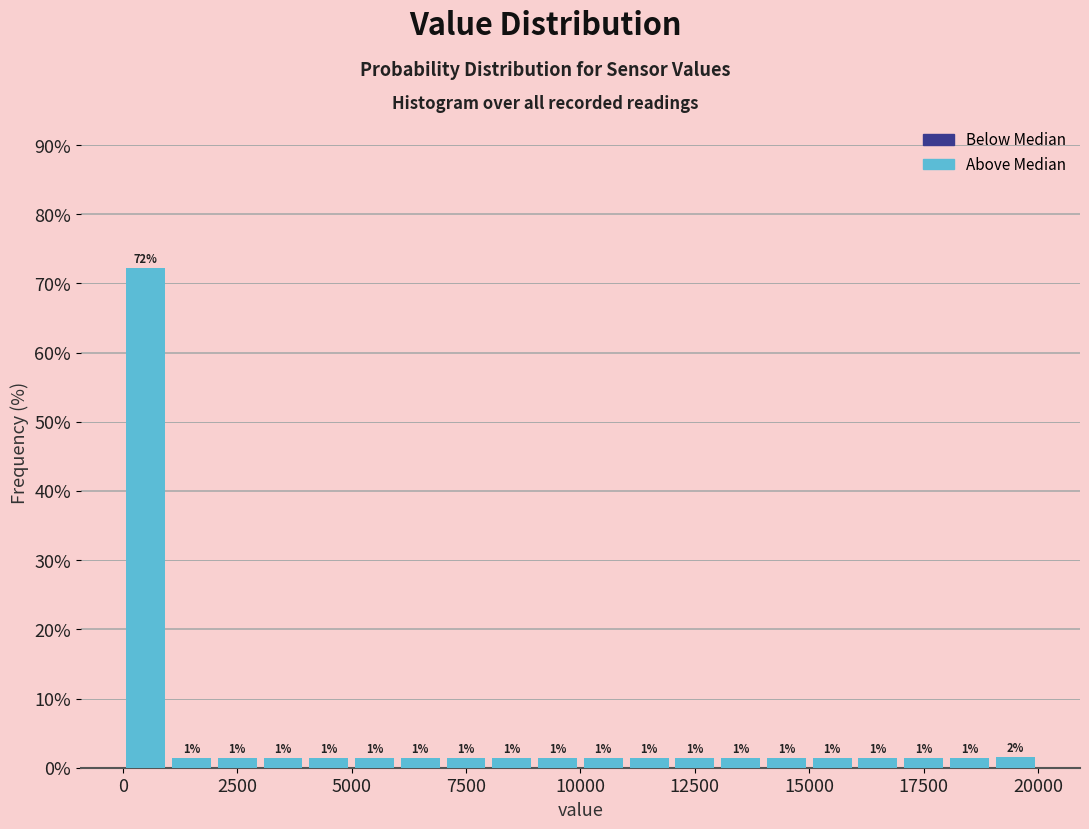

Read against the x-axis, roughly where is the centre of the tallest bar?

500